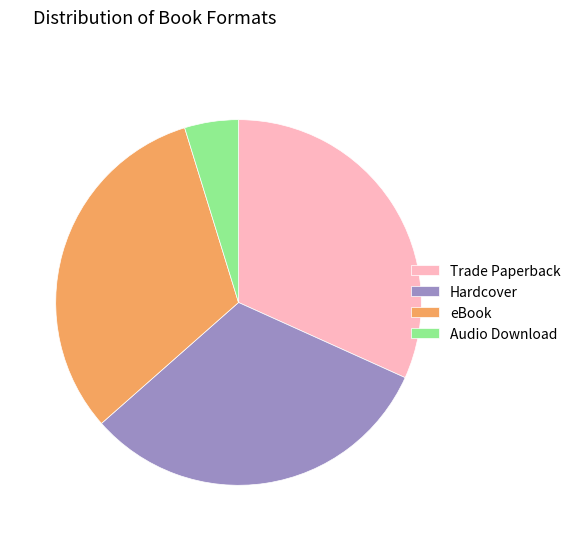

Which slice is the smallest?

Audio Download